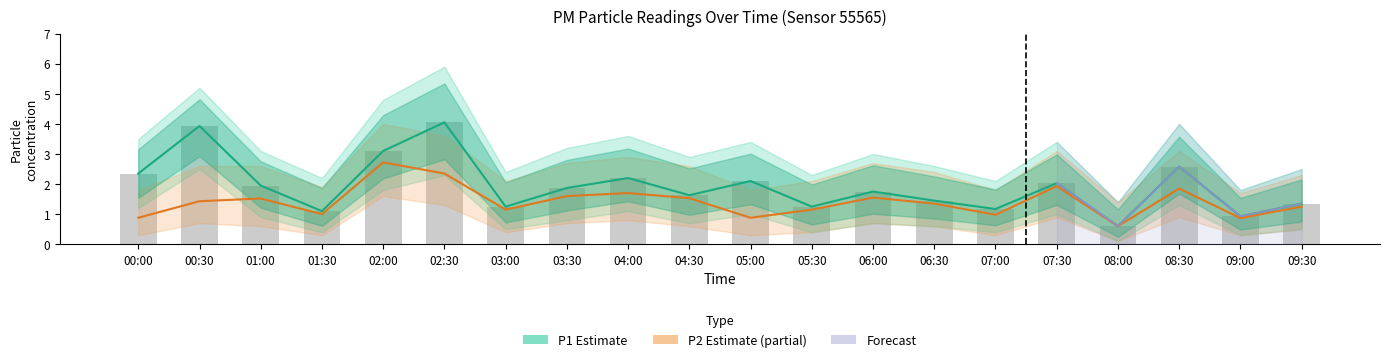

True or false: P1 Estimate has a value of 0.4 at 04:00.

False